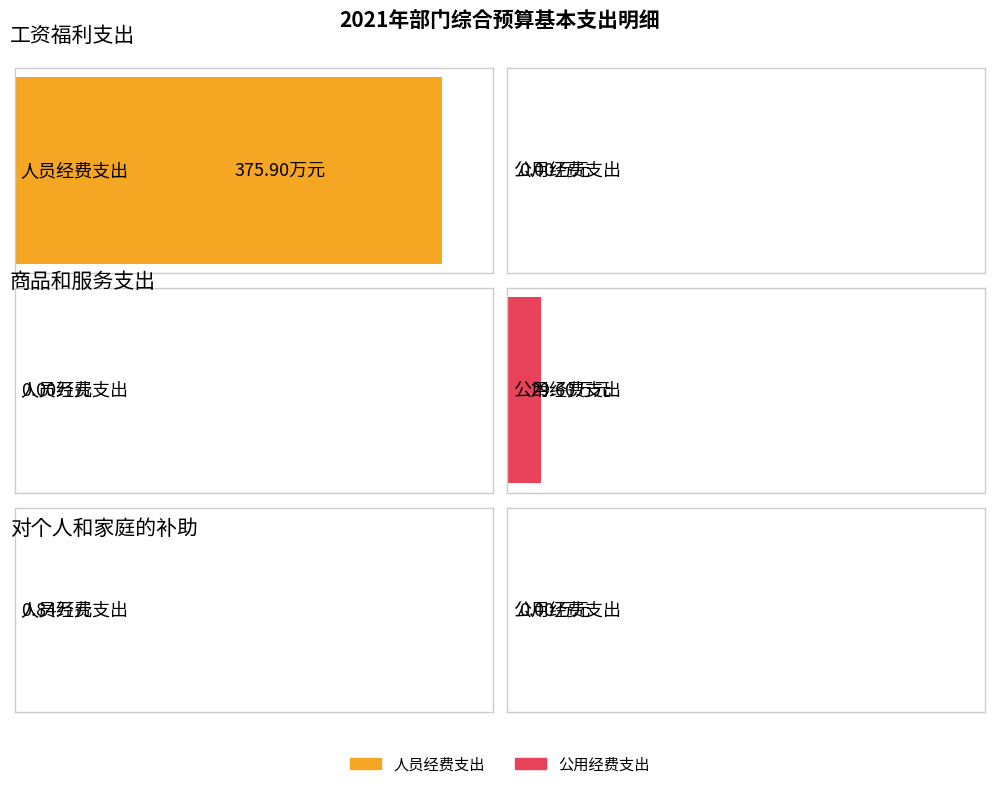

Which category has the lowest value in the 人员经费支出 series?

商品和服务支出